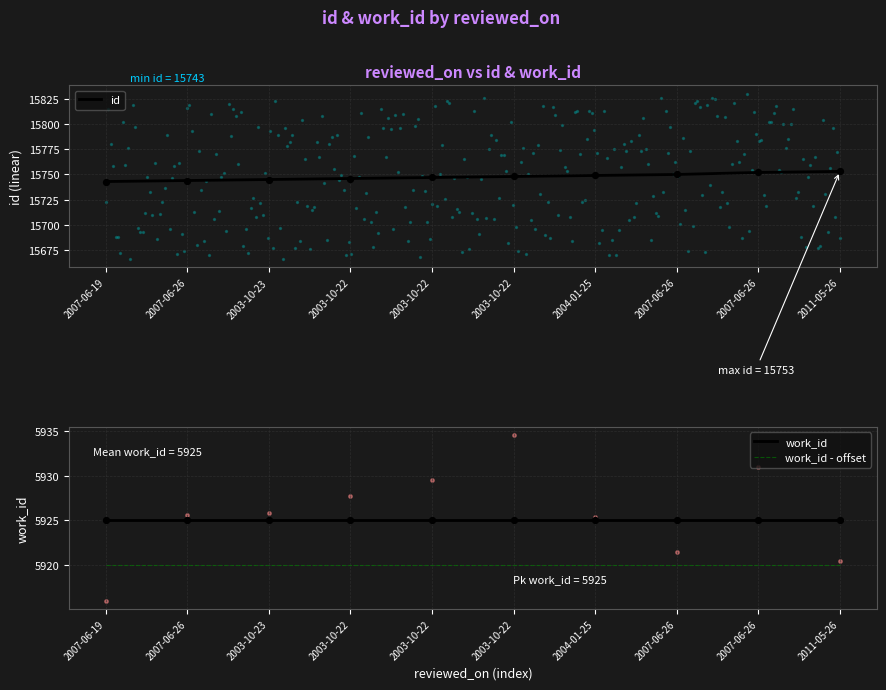

Which series reaches the minimum Y coordinate?

work_id - offset